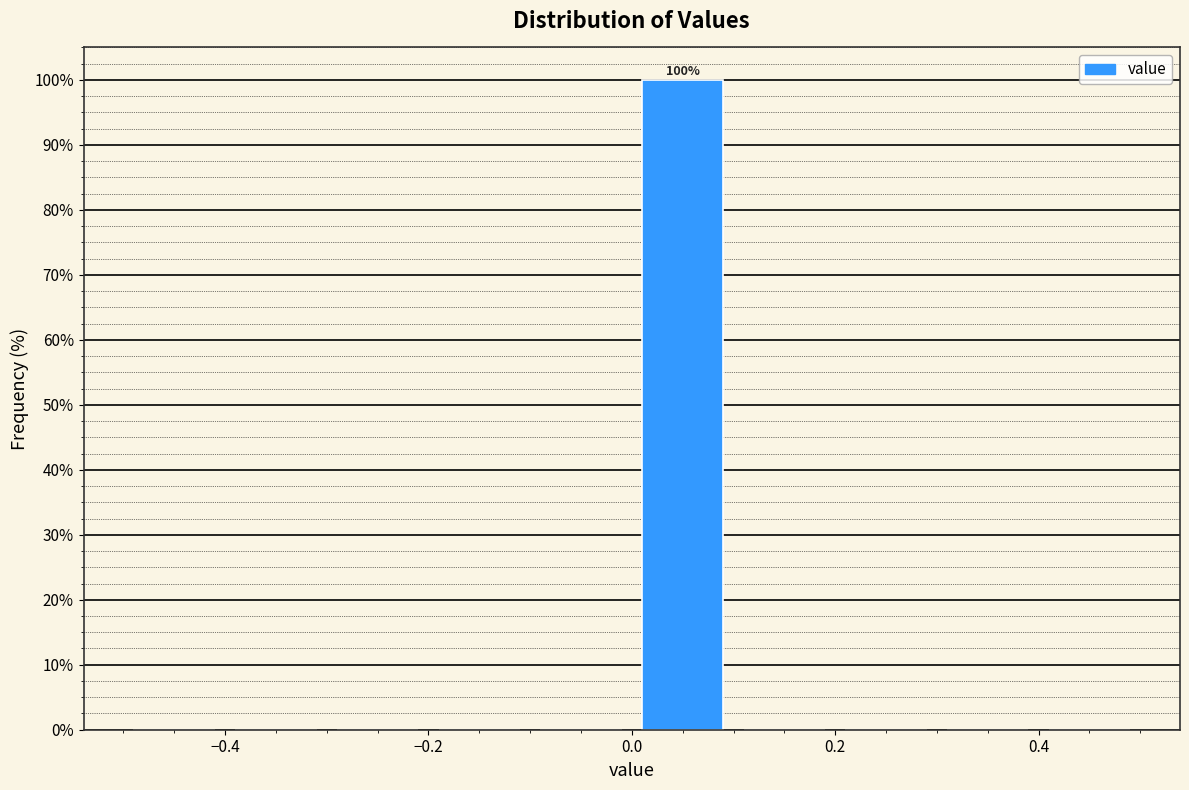

Over which range of the x-axis is the bar tallest?

0.0 to 0.1